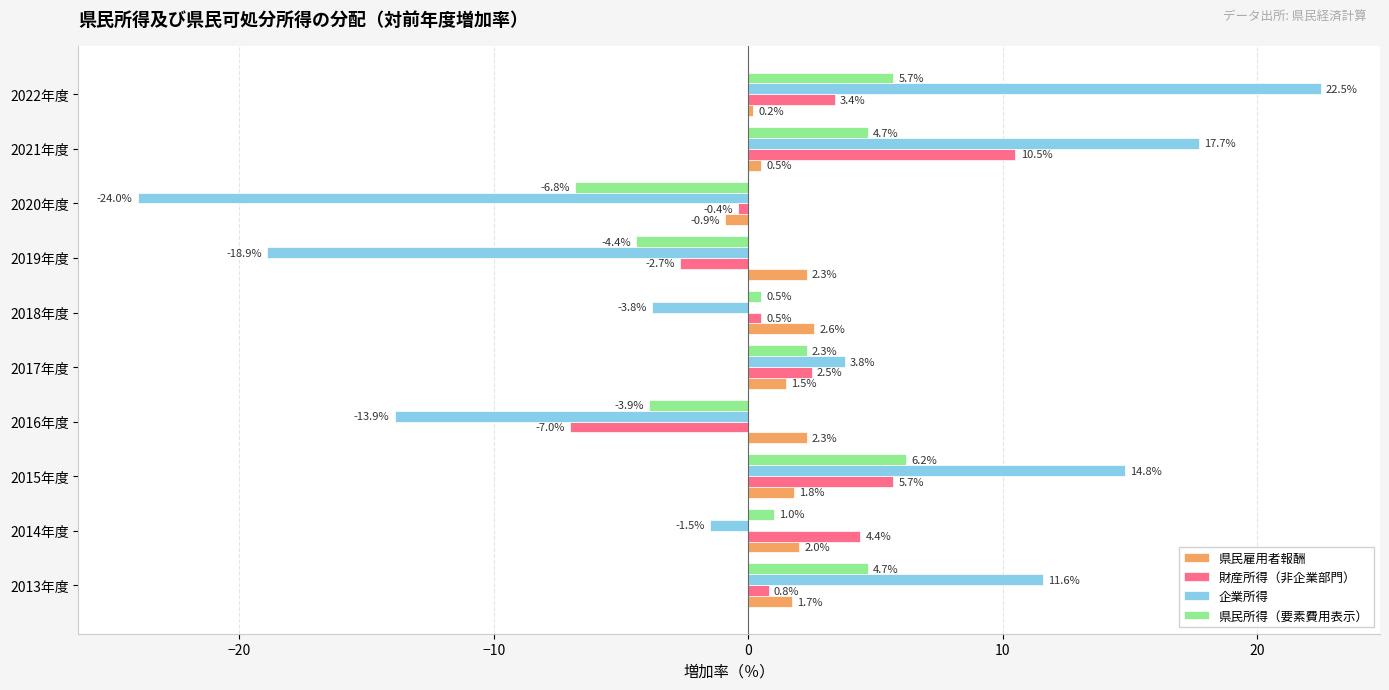

The 財産所得（非企業部門） series shows 0.8 at 2013年度. True or false?

True